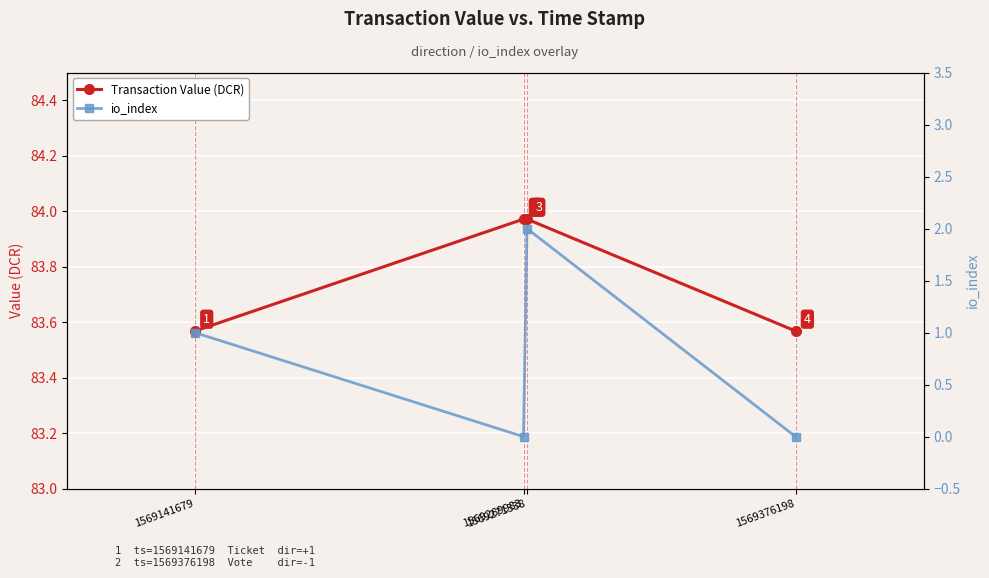

At which label does Transaction Value (DCR) reach its peak?

1569269983